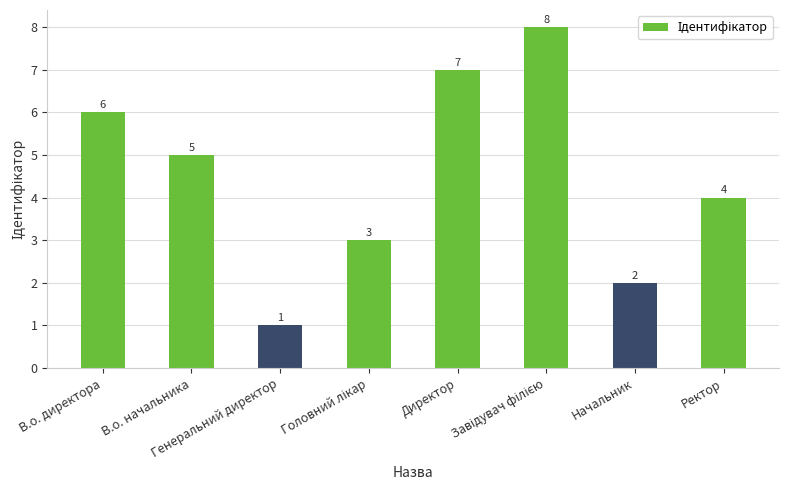

What is the ratio of the value at Директор to the value at В.о. директора?

1.2